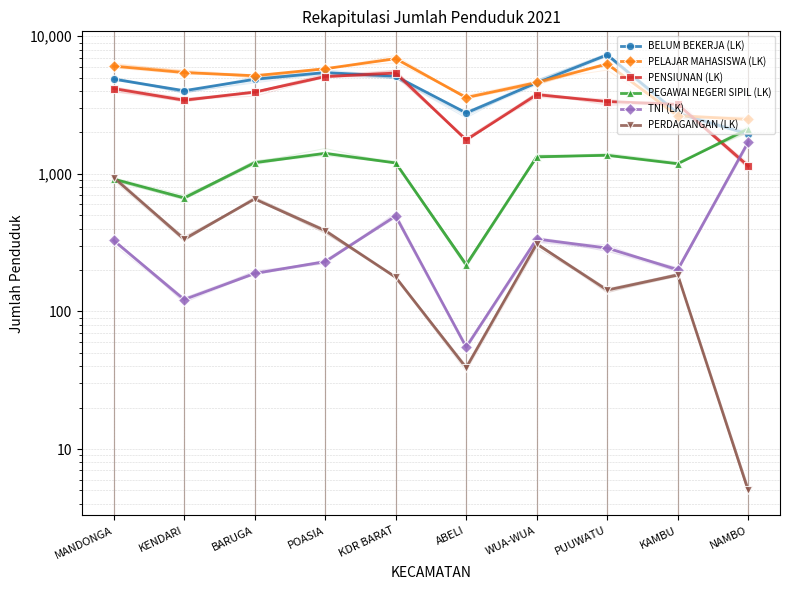

The PENSIUNAN (LK) series shows 602 at ABELI. True or false?

False